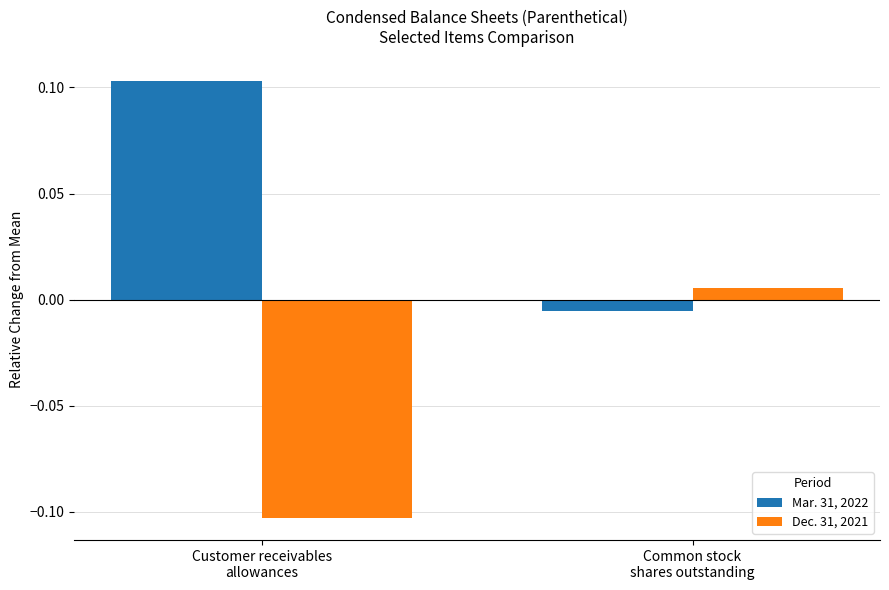

Which series has the largest total across all categories?

Mar. 31, 2022